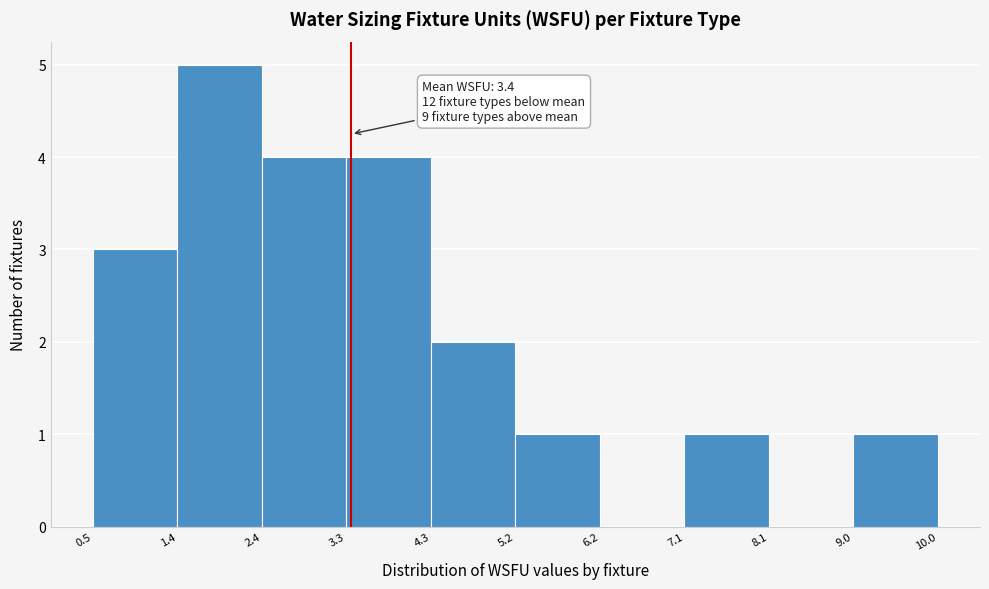

Which range on the x-axis has the tallest bar?

1.4 to 2.4